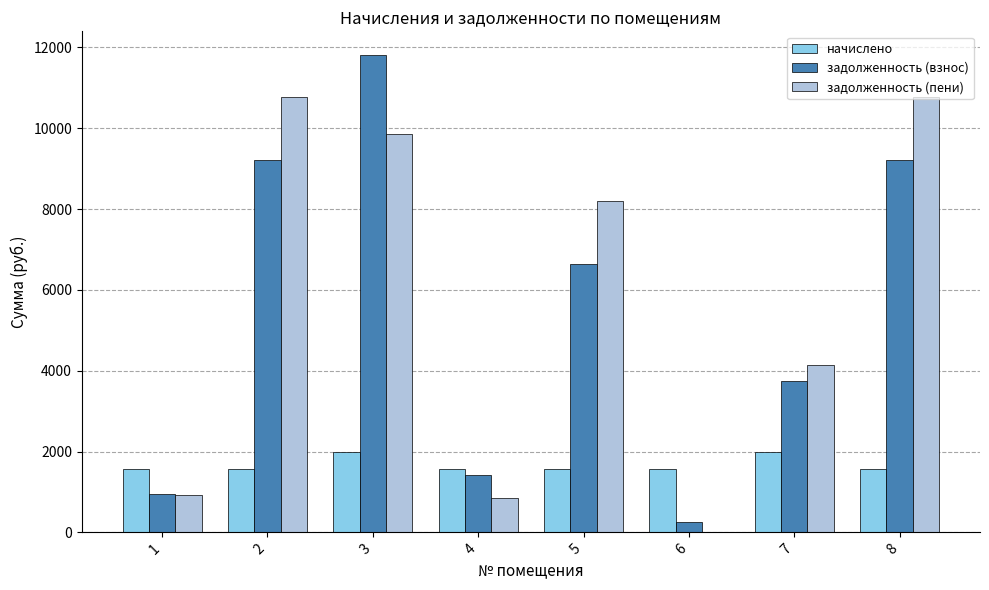

What is the sum of all задолженность (пени) values?

45517.2